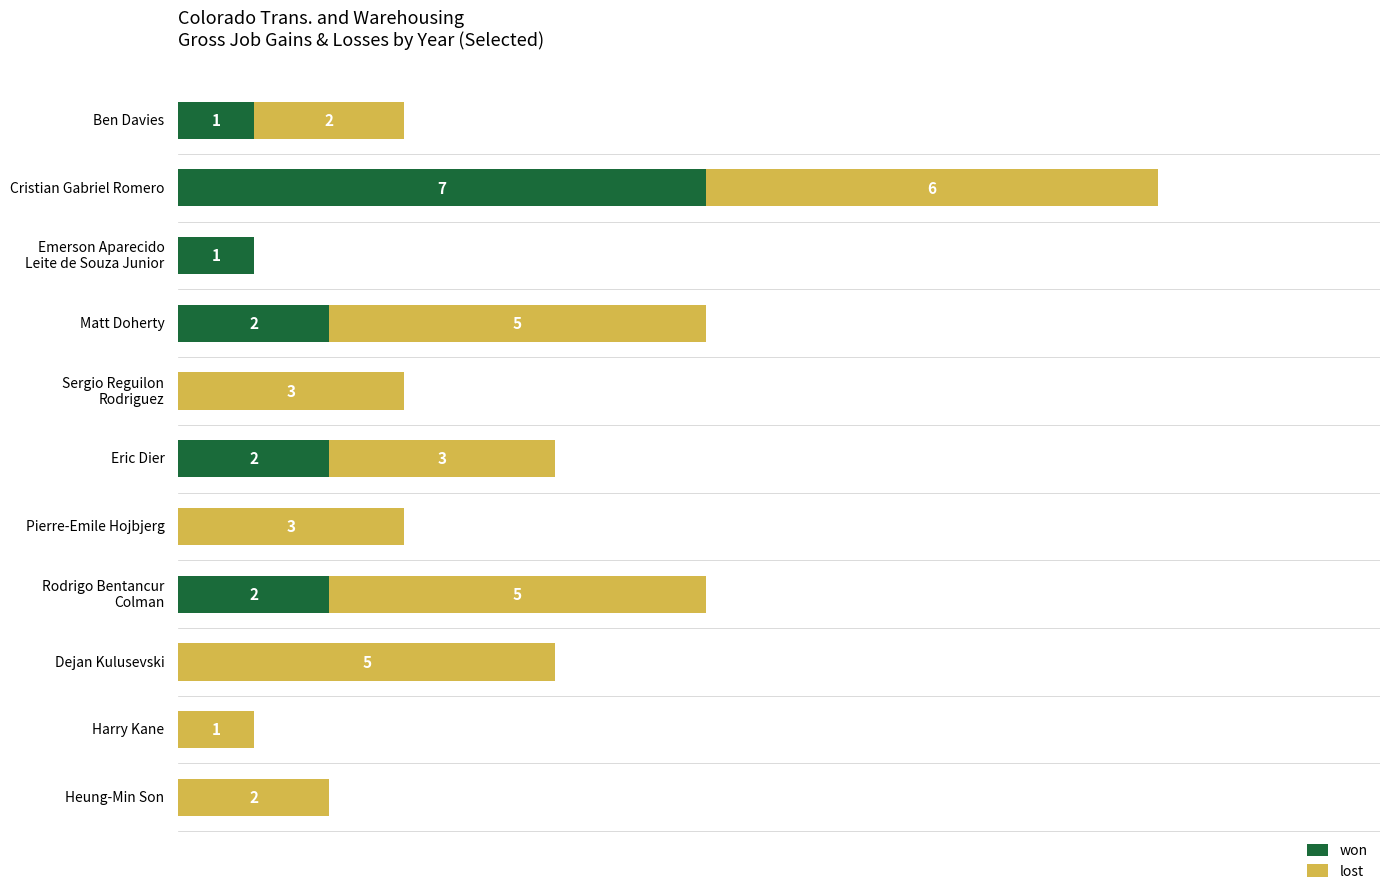

At which category is the sum across all series the highest?

Cristian Gabriel Romero